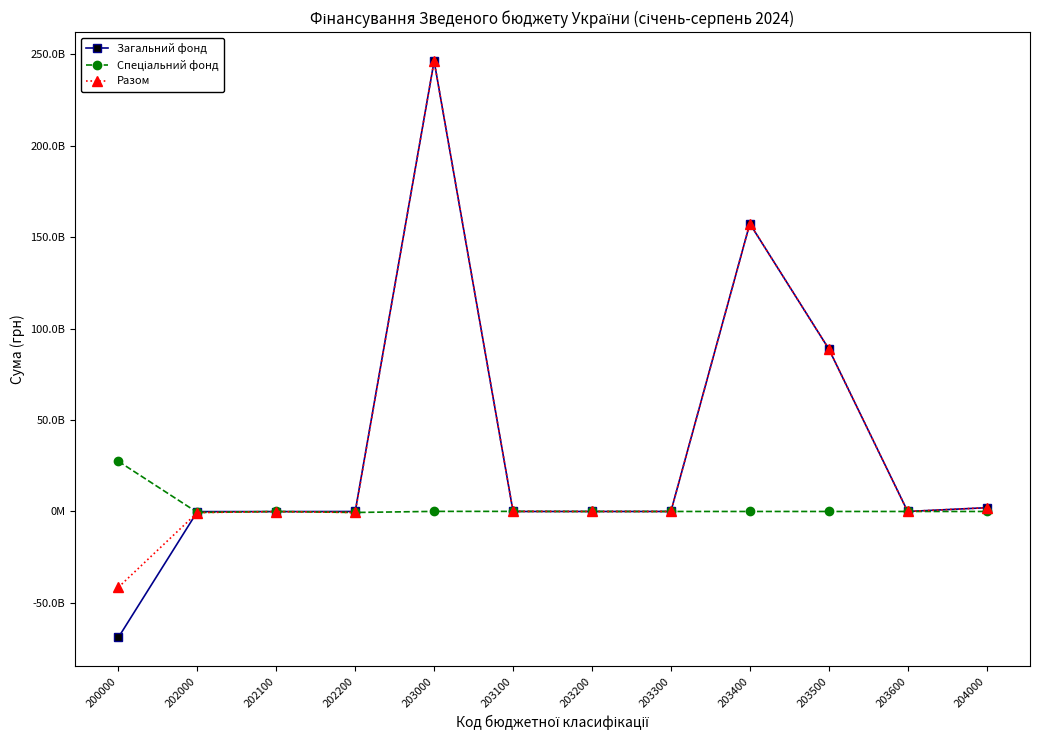

Does the chart have visible grid lines?

No